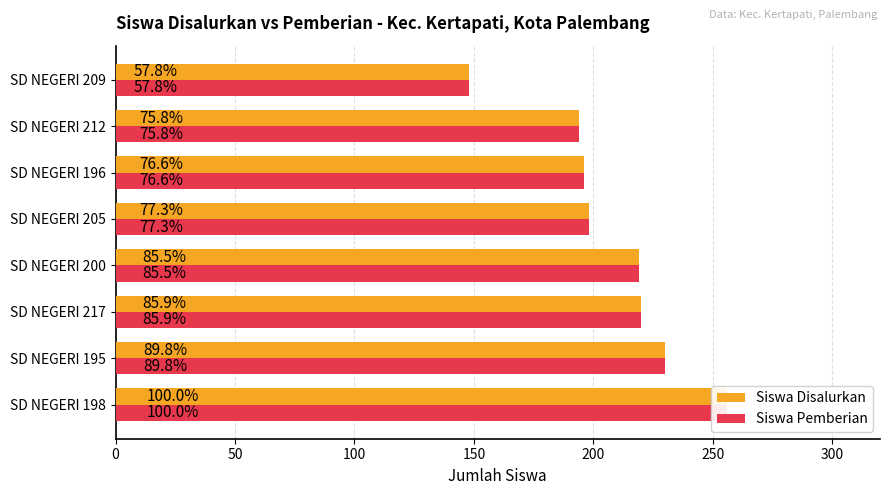

How many values in the Siswa Disalurkan series exceed 219?

3